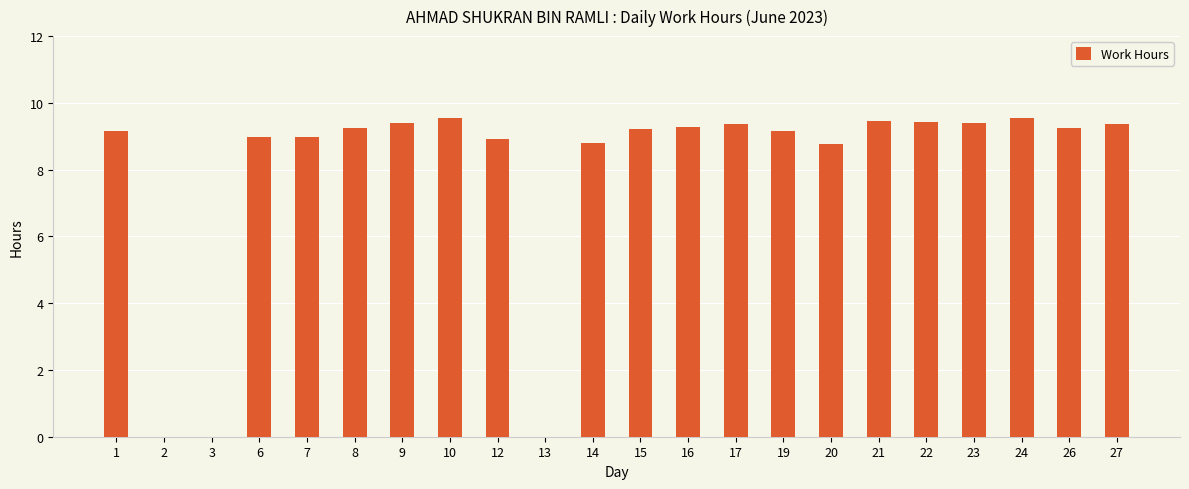

What is the sum of the values at 26 and 20?

18.0